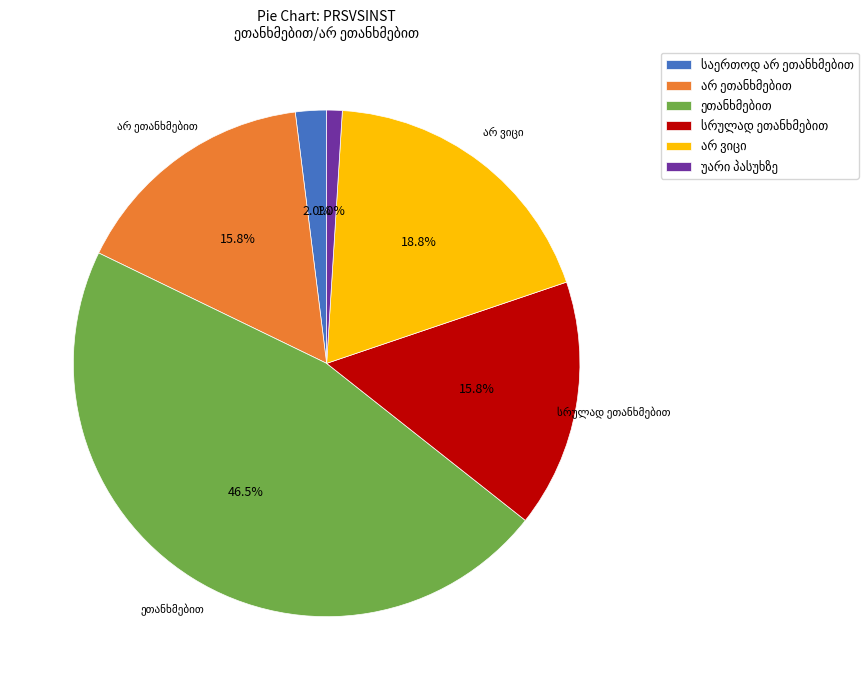

Does any single category account for the majority?

No